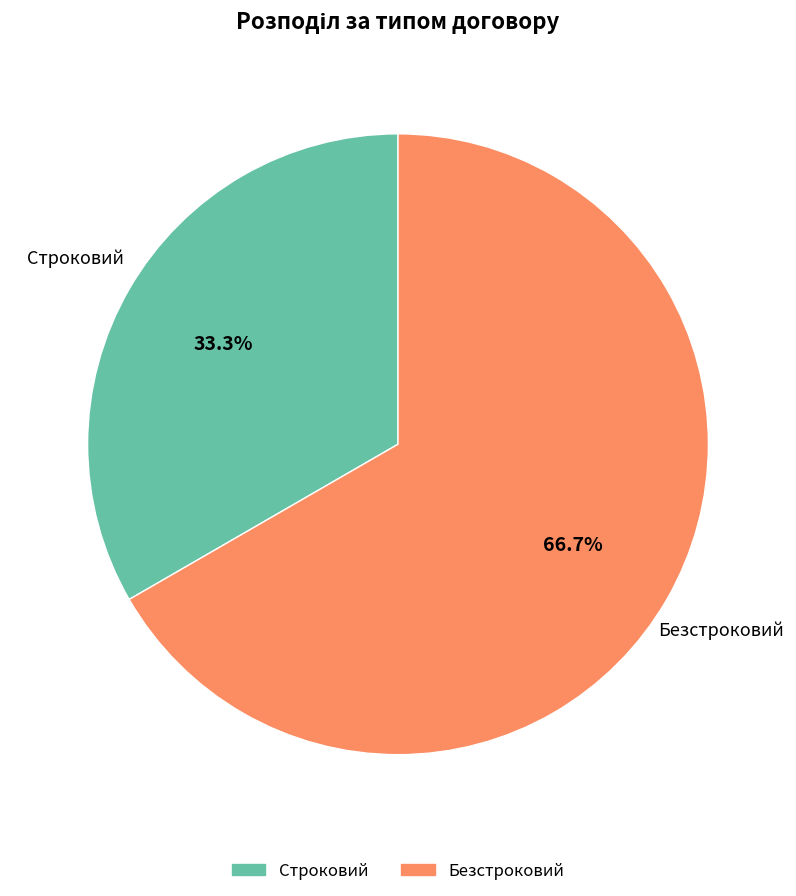

To the nearest percent, what is the average slice percentage?

50%